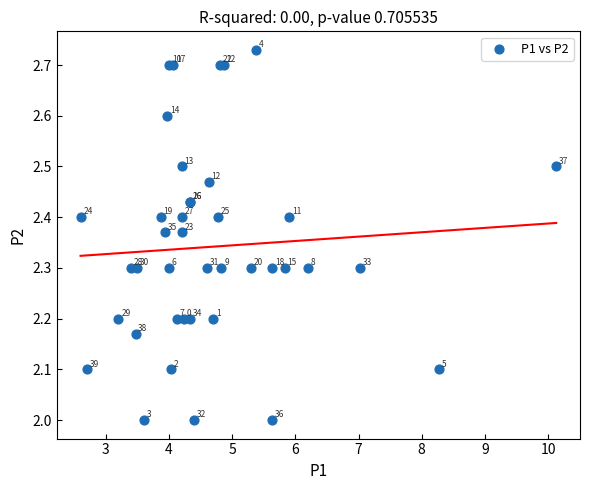

What Y value in the scatter plot is closest to 2?

2.0